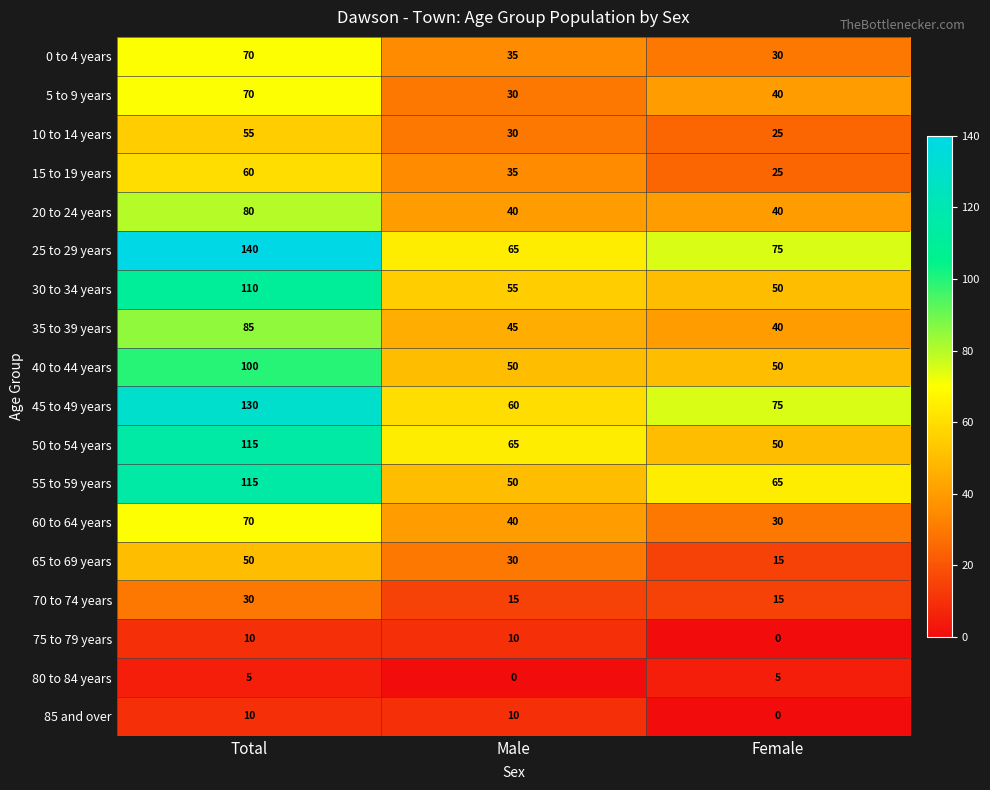

At which category is the sum across all series the highest?

Total